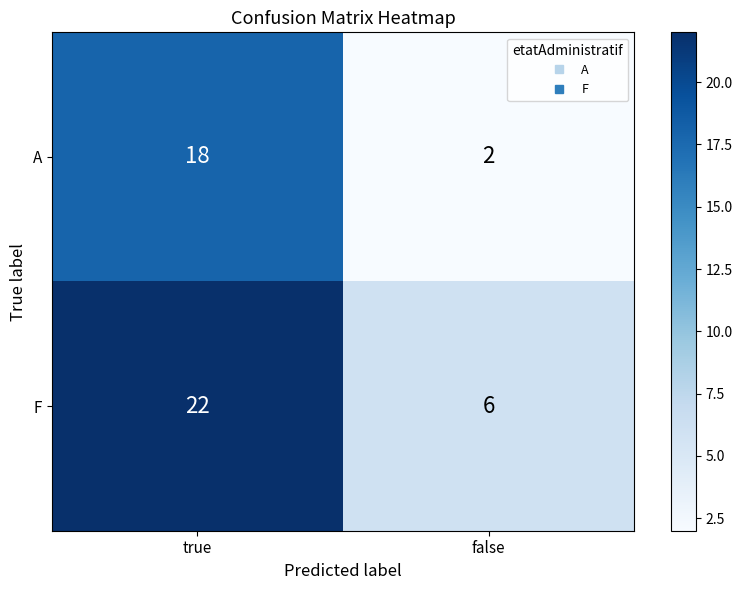

What is the approximate value of A at true?

18